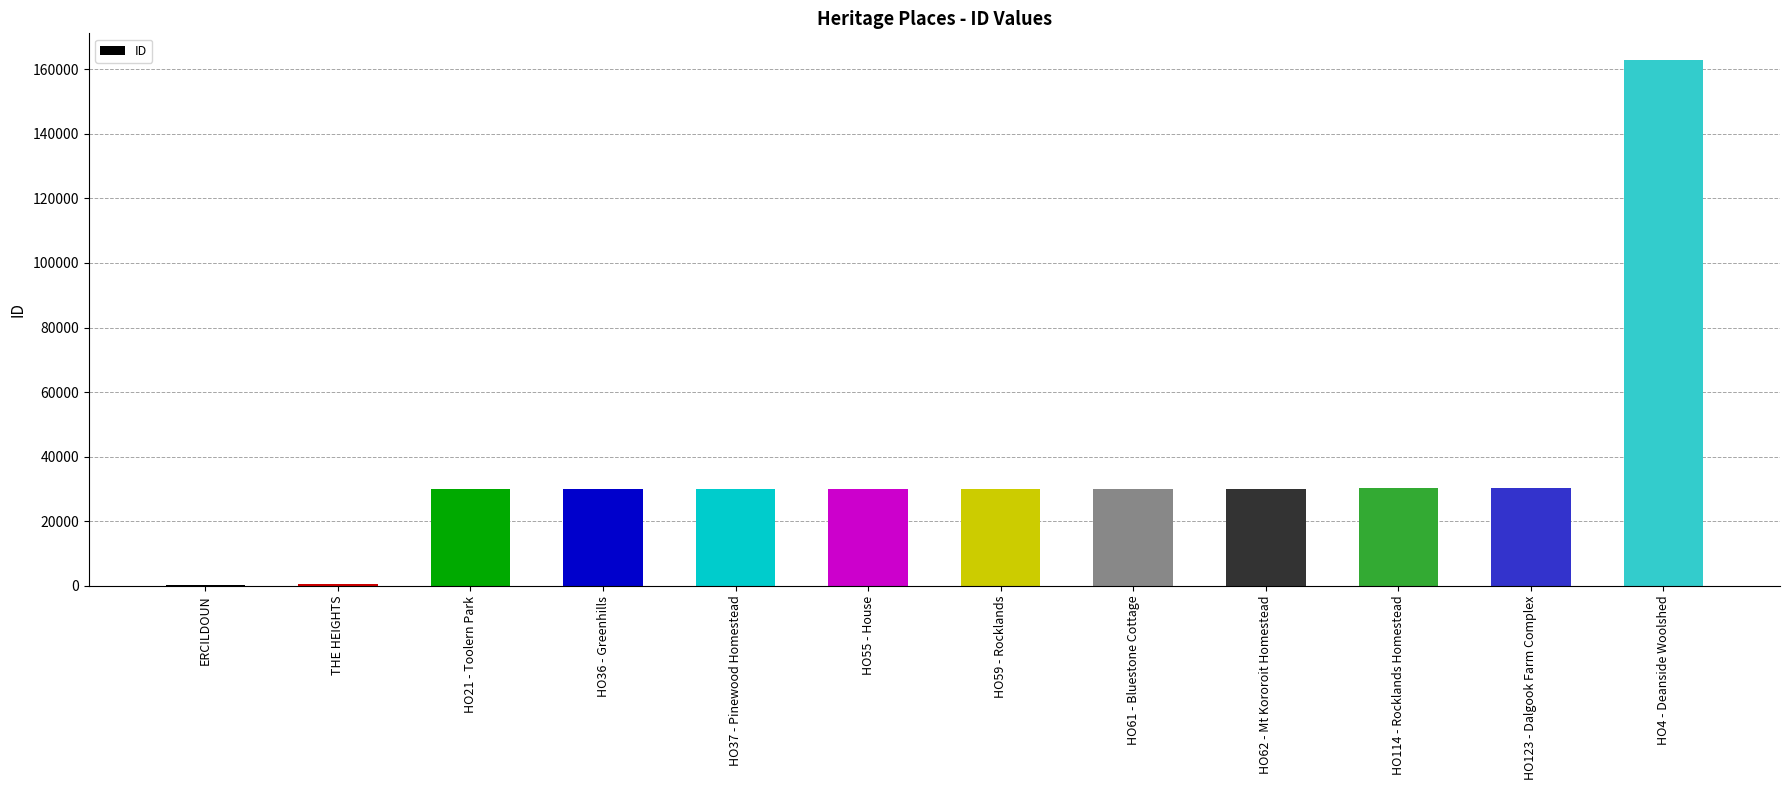

Approximately how many times larger is the value at HO123 - Dalgook Farm Complex compared to HO37 - Pinewood Homestead?

1.0